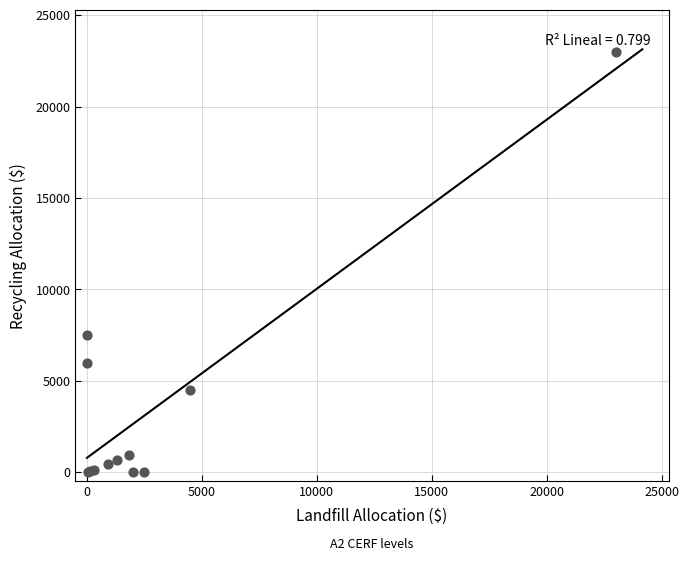

What Y value in the scatter plot is closest to 11500?

7500.0